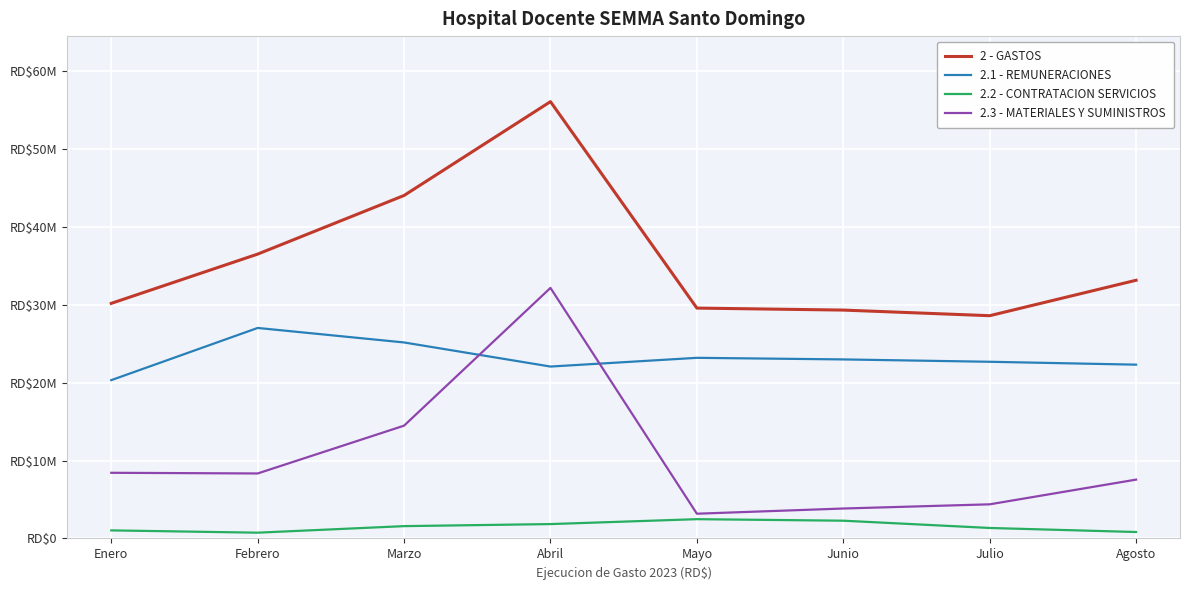

Between Junio and Julio, which series saw the biggest shift?

2.2 - CONTRATACION SERVICIOS